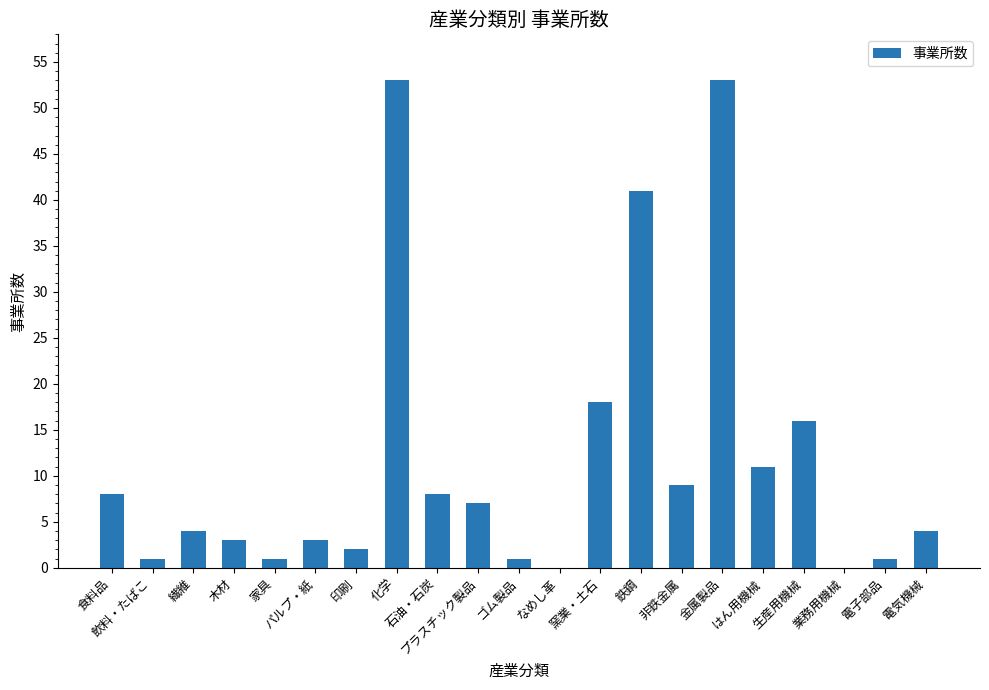

Between 飲料・たばこ and はん用機械, which is larger?

はん用機械